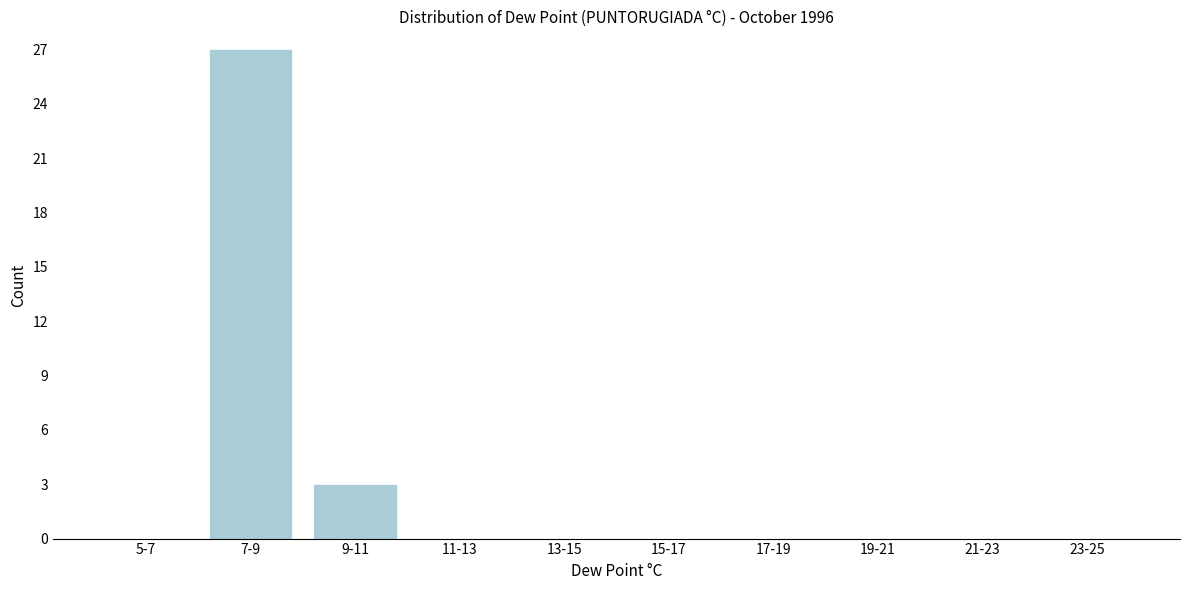

Reading left to right, list all the values displayed in this chart.

5-7=0	7-9=27	9-11=3	11-13=0	13-15=0	15-17=0	17-19=0	19-21=0	21-23=0	23-25=0